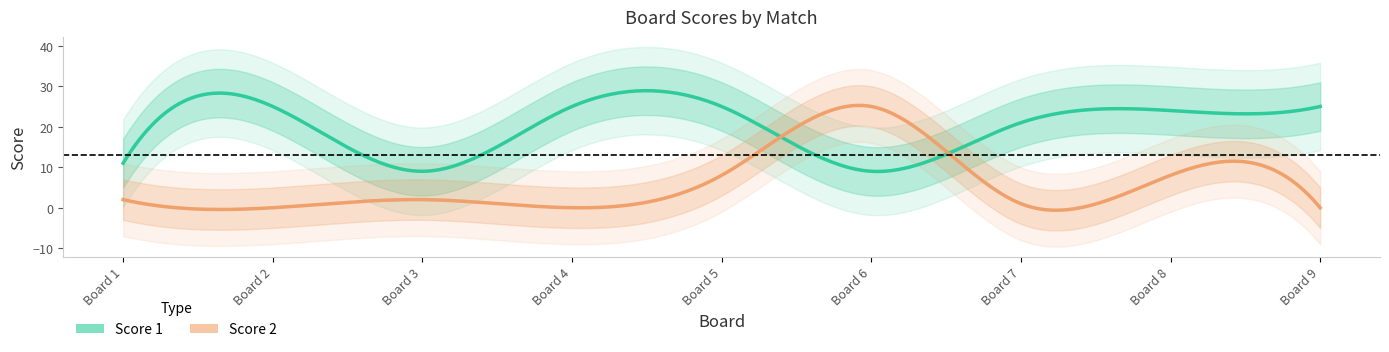

Reading left to right, extract all data points from this chart.

Score 1: 1=11	2=25	3=9	4=25	5=25	6=9	7=21	8=24	9=25
Score 2: 1=2	2=0	3=2	4=0	5=8	6=25	7=1	8=8	9=0